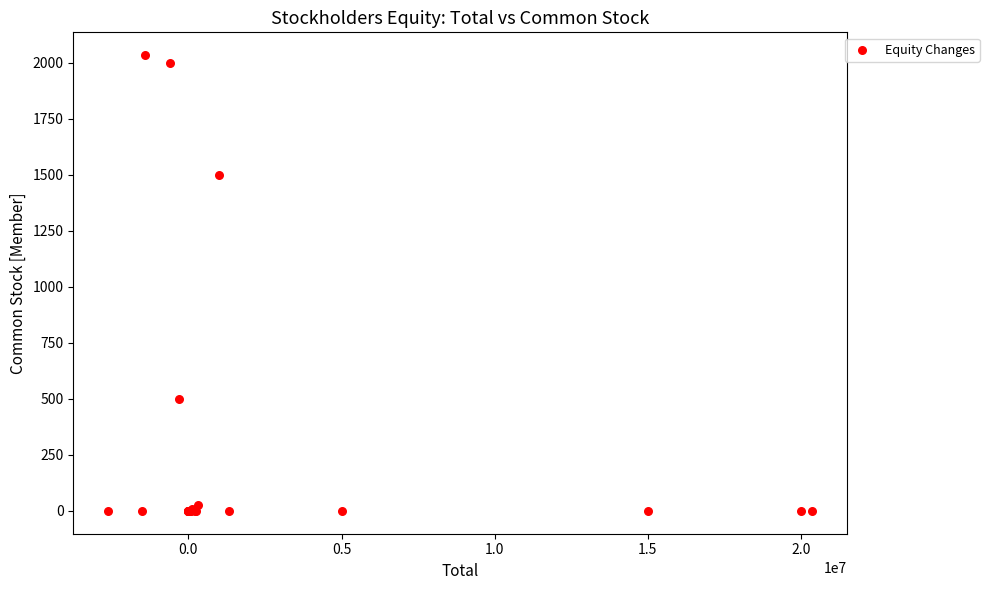

What Y value in the scatter plot is closest to 1017?

1500